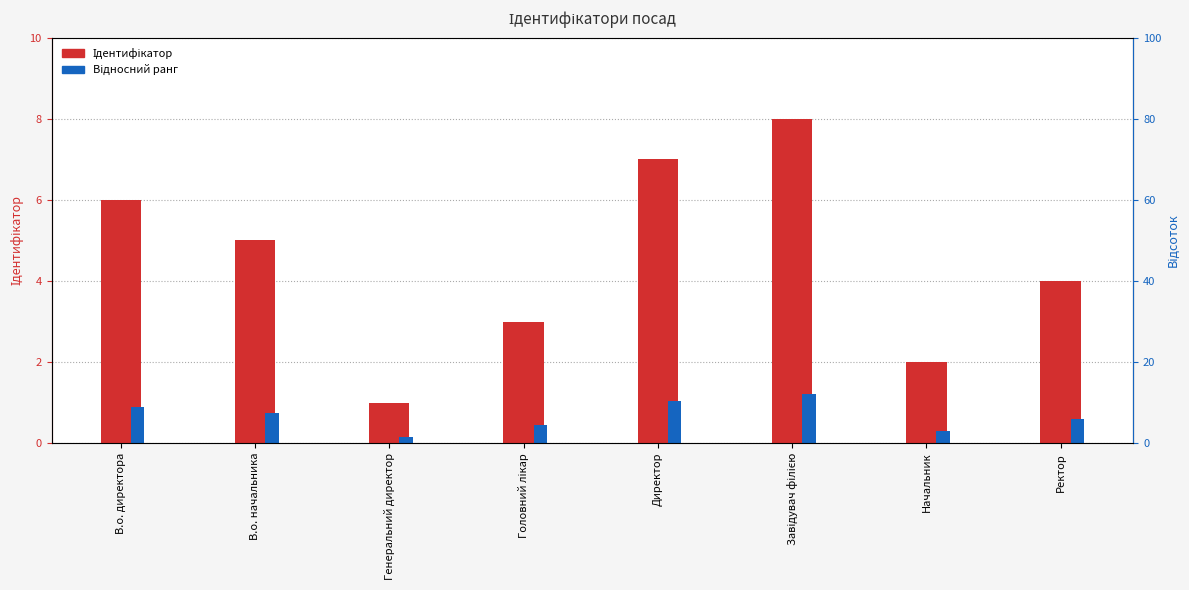

List the series in order of their peak value, highest first.

Ідентифікатор, Відносний ранг